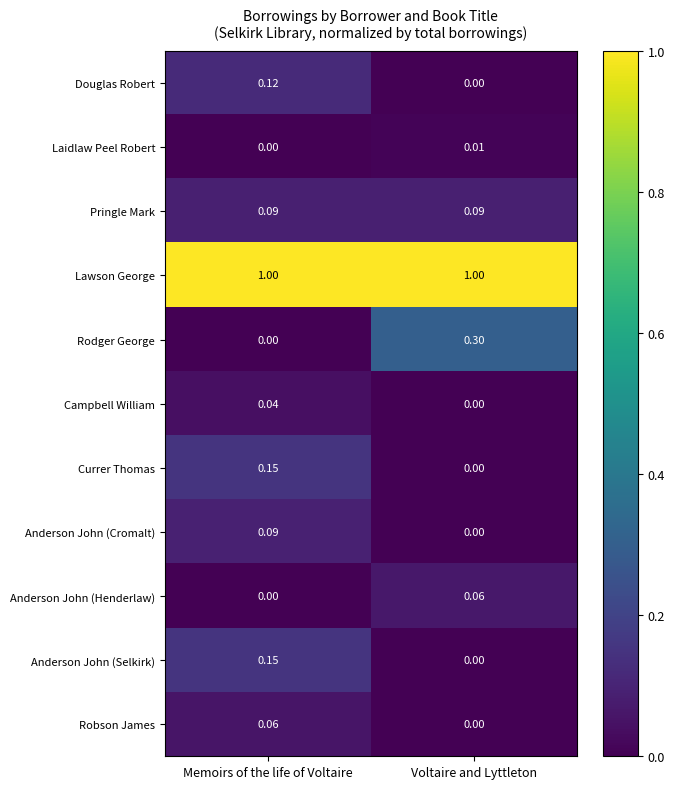

What is the maximum value shown in the chart?

1.0